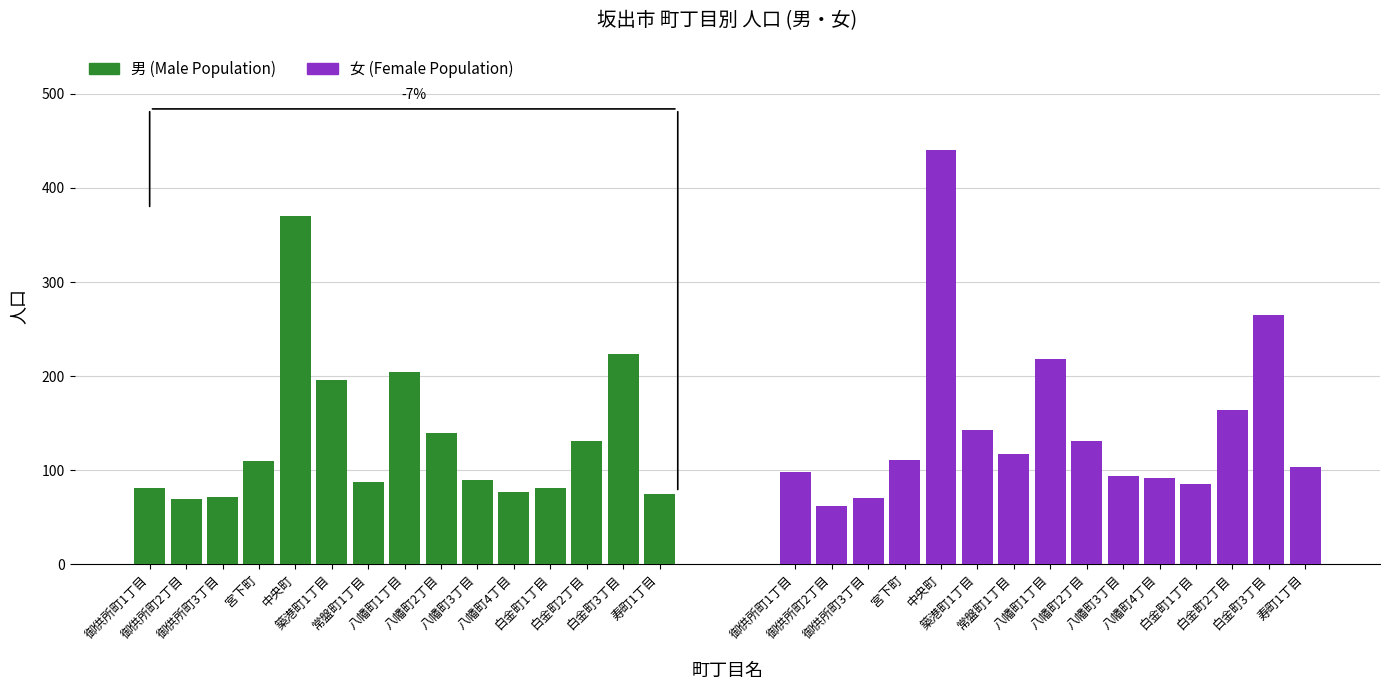

What are all the series names shown in the legend?

男 (Male Population), 女 (Female Population)